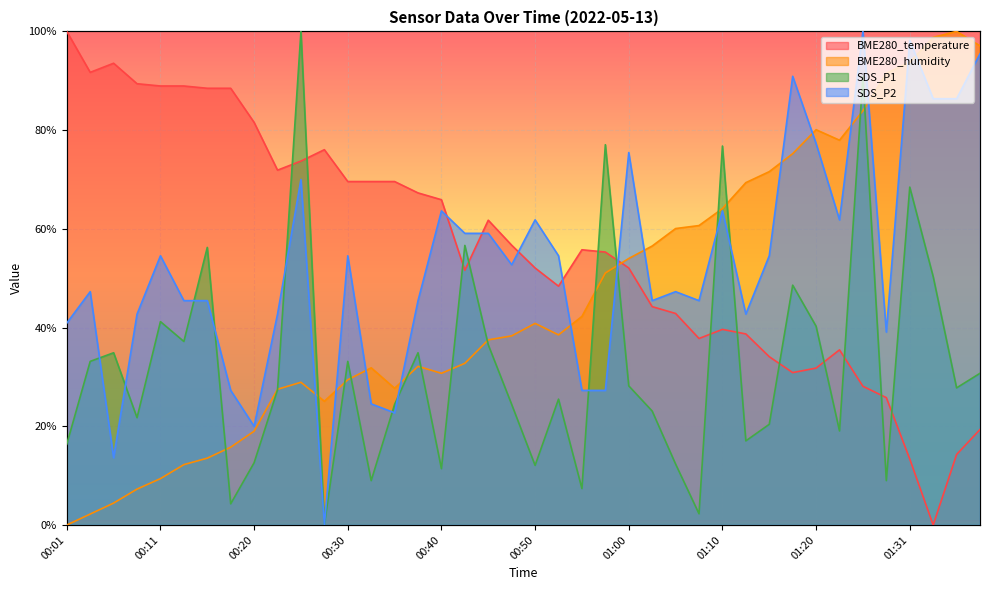

True or false: BME280_humidity and BME280_temperature cross at least once.

True